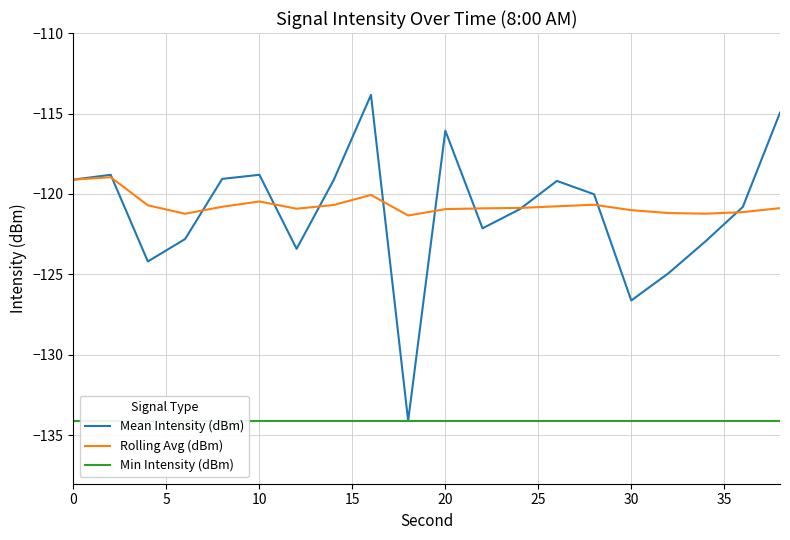

What are all the series names shown in the legend?

Mean Intensity (dBm), Rolling Avg (dBm), Min Intensity (dBm)